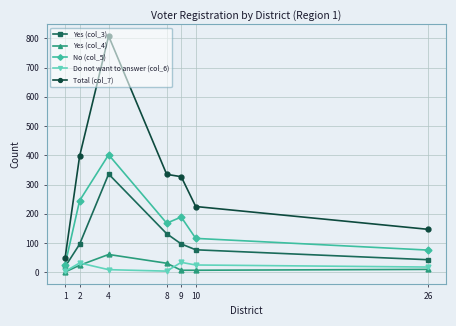

At which category does Yes (col_4) reach its first local peak?

4